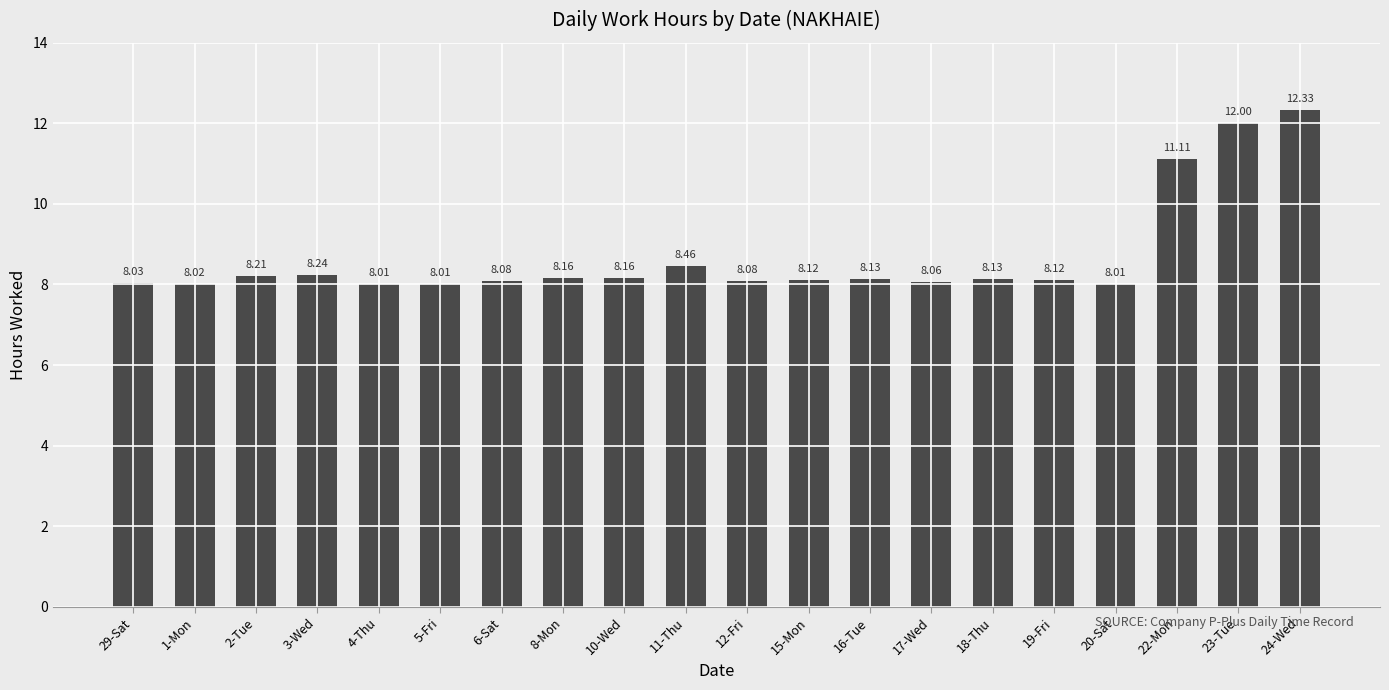

The chart shows a value of 7.5 at 22-Mon. True or false?

False